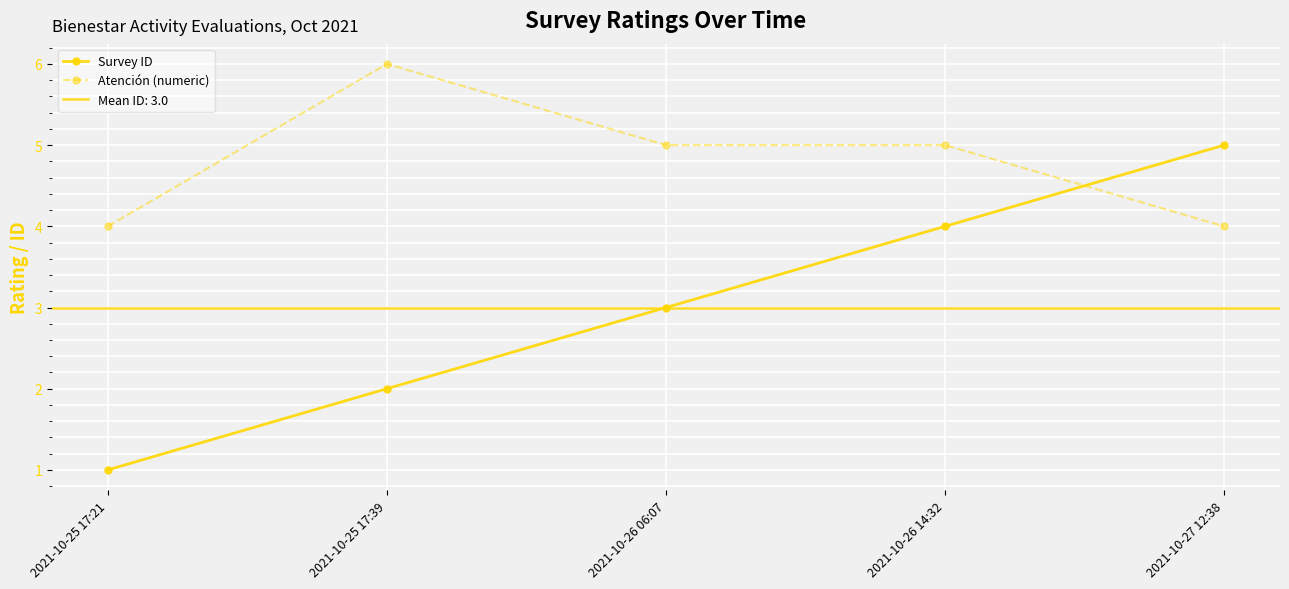

True or false: Survey ID has a value of 2 at 2021-10-25 17:39.

True